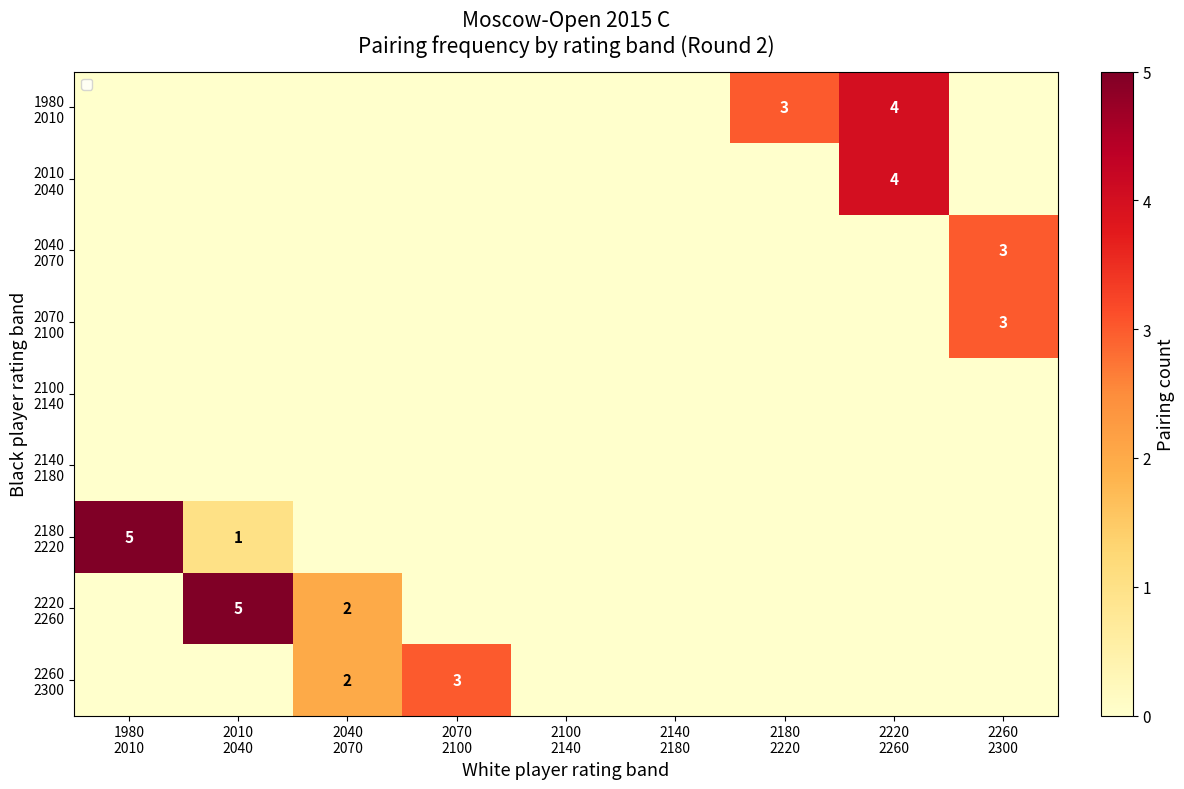

The 2040 2070 series shows 0 at 2070 2100. True or false?

True